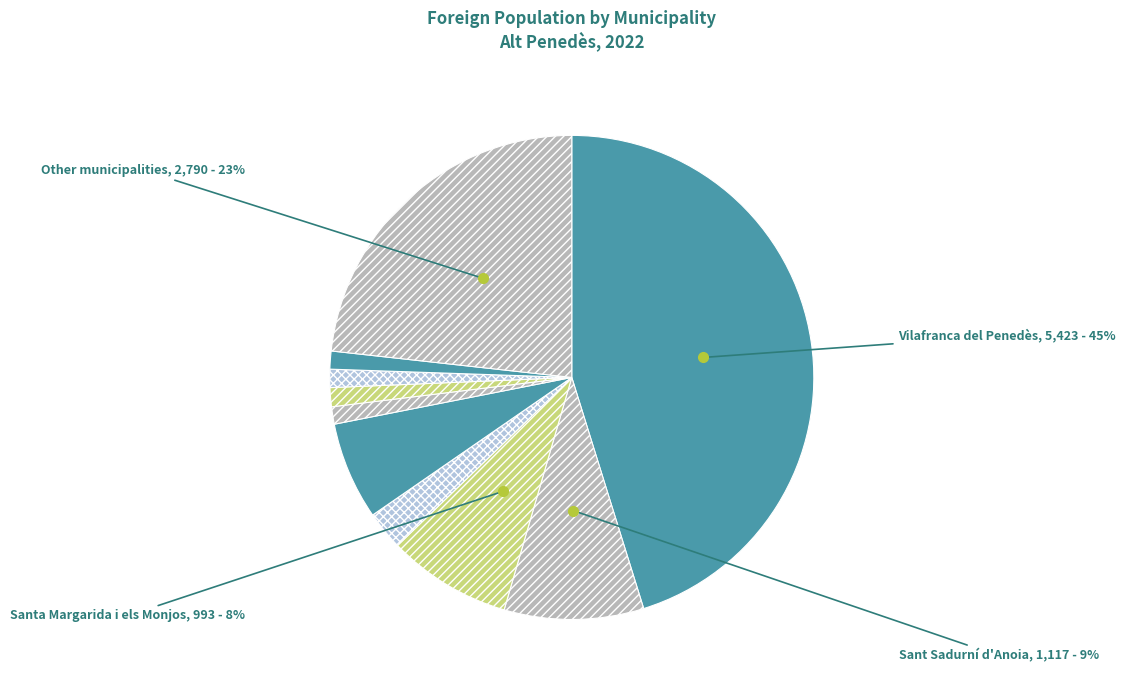

Does any single category account for the majority?

No